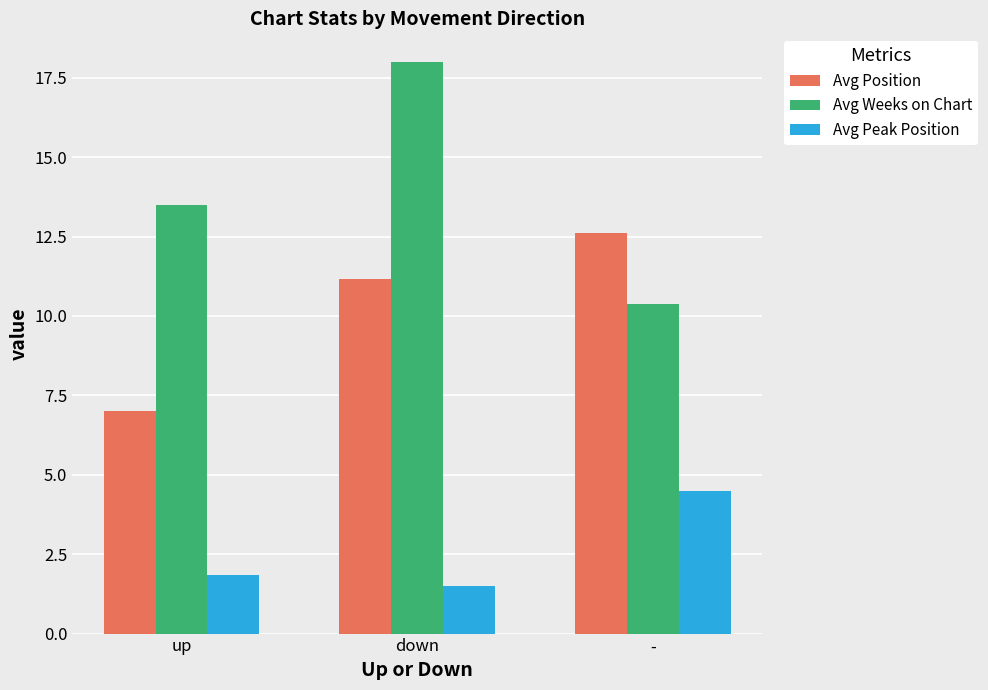

What is the sum of the Avg Peak Position values at up and -?

6.3